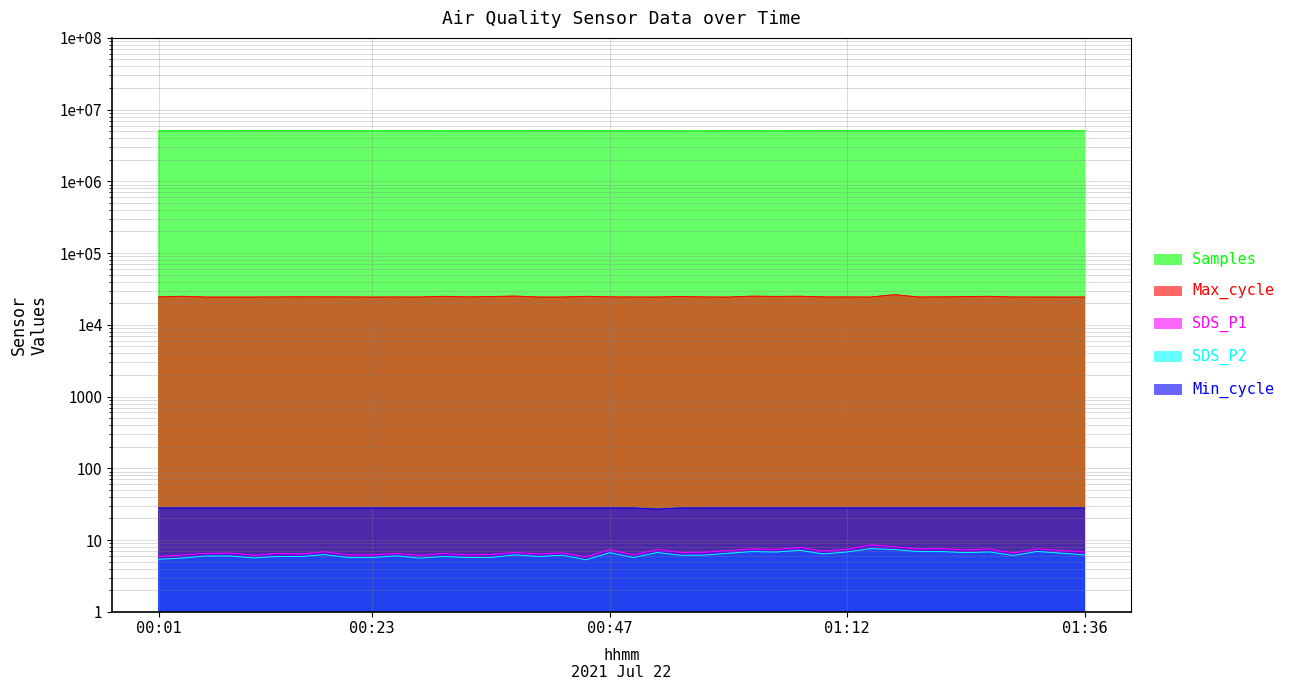

Reading left to right, what are all the values shown in this chart?

Samples: 00:01=5075793.0	00:04=5080707.0	00:06=5087036.0	00:09=5077028.0	00:11=5092365.0	00:13=5090972.0	00:16=5098601.0	00:18=5083079.0	00:21=5079350.0	00:23=5070753.0	00:26=5082934.0	00:28=5088692.0	00:30=5069824.0	00:33=5080640.0	00:35=5079054.0	00:38=5084573.0	00:40=5096227.0	00:42=5084198.0	00:45=5077974.0	00:47=5077073.0	00:50=5079330.0	00:52=5080877.0	00:55=5073658.0	00:57=5069200.0	00:59=5087301.0	01:02=5084232.0	01:04=5070862.0	01:07=5085360.0	01:09=5089696.0	01:12=5087776.0	01:14=5088182.0	01:16=5083170.0	01:19=5079738.0	01:21=5084572.0	01:24=5087530.0	01:26=5079038.0	01:28=5079770.0	01:31=5079226.0	01:33=5085354.0	01:36=5079577.0
Max_cycle: 00:01=24509.0	00:04=25008.0	00:06=24403.0	00:09=24418.0	00:11=24417.0	00:13=24481.0	00:16=24567.0	00:18=24514.0	00:21=24499.0	00:23=24414.0	00:26=24452.0	00:28=24421.0	00:30=24968.0	00:33=24497.0	00:35=24782.0	00:38=25179.0	00:40=24422.0	00:42=24422.0	00:45=24976.0	00:47=24527.0	00:50=24447.0	00:52=24422.0	00:55=24823.0	00:57=24486.0	00:59=24403.0	01:02=25110.0	01:04=24891.0	01:07=25049.0	01:09=24500.0	01:12=24460.0	01:14=24422.0	01:16=26367.0	01:19=24483.0	01:21=24513.0	01:24=24761.0	01:26=24970.0	01:28=24445.0	01:31=24426.0	01:33=24425.0	01:36=24417.0
SDS_P1: 00:01=5.9	00:04=6.2	00:06=6.5	00:09=6.6	00:11=6.1	00:13=6.5	00:16=6.4	00:18=6.9	00:21=6.2	00:23=6.2	00:26=6.5	00:28=6.1	00:30=6.5	00:33=6.2	00:35=6.3	00:38=6.7	00:40=6.4	00:42=6.7	00:45=5.8	00:47=7.4	00:50=6.2	00:52=7.4	00:55=6.7	00:57=6.8	00:59=7.2	01:02=7.5	01:04=7.4	01:07=7.9	01:09=7.0	01:12=7.4	01:14=8.6	01:16=8.1	01:19=7.5	01:21=7.6	01:24=7.3	01:26=7.5	01:28=6.6	01:31=7.5	01:33=7.2	01:36=6.8
SDS_P2: 00:01=5.4	00:04=5.6	00:06=6.0	00:09=6.0	00:11=5.6	00:13=5.9	00:16=5.9	00:18=6.3	00:21=5.7	00:23=5.7	00:26=6.0	00:28=5.6	00:30=5.9	00:33=5.7	00:35=5.7	00:38=6.2	00:40=5.9	00:42=6.2	00:45=5.3	00:47=6.7	00:50=5.7	00:52=6.7	00:55=6.1	00:57=6.2	00:59=6.5	01:02=6.9	01:04=6.8	01:07=7.2	01:09=6.4	01:12=6.8	01:14=7.6	01:16=7.4	01:19=6.9	01:21=6.9	01:24=6.7	01:26=6.8	01:28=6.1	01:31=6.9	01:33=6.6	01:36=6.2
Min_cycle: 00:01=28.0	00:04=28.0	00:06=28.0	00:09=28.0	00:11=28.0	00:13=28.0	00:16=28.0	00:18=28.0	00:21=28.0	00:23=28.0	00:26=28.0	00:28=28.0	00:30=28.0	00:33=28.0	00:35=28.0	00:38=28.0	00:40=28.0	00:42=28.0	00:45=28.0	00:47=28.0	00:50=28.0	00:52=27.0	00:55=28.0	00:57=28.0	00:59=28.0	01:02=28.0	01:04=28.0	01:07=28.0	01:09=28.0	01:12=28.0	01:14=28.0	01:16=28.0	01:19=28.0	01:21=28.0	01:24=28.0	01:26=28.0	01:28=28.0	01:31=28.0	01:33=28.0	01:36=28.0